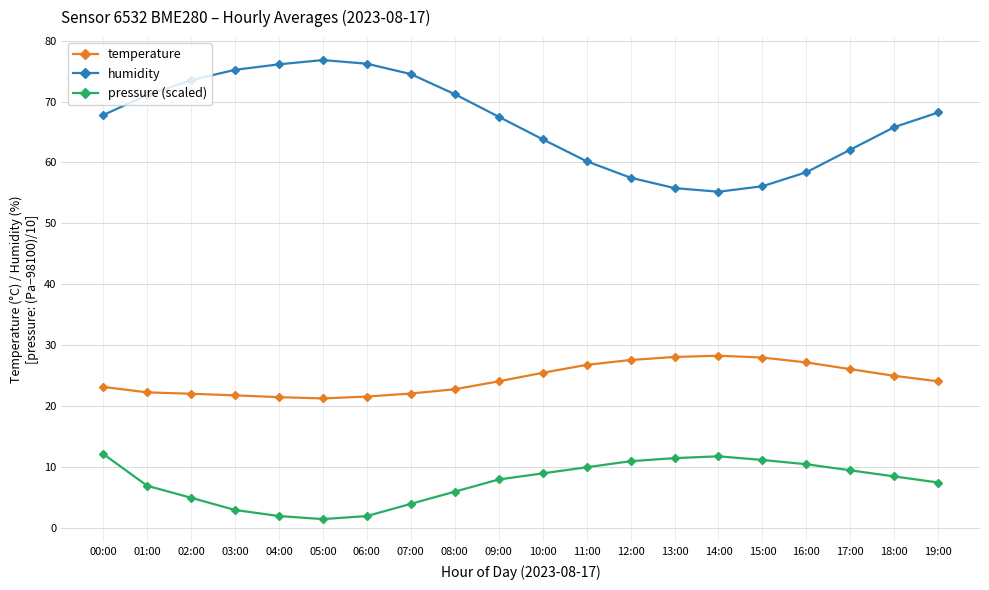

Where does the humidity series first go above 67?

00:00